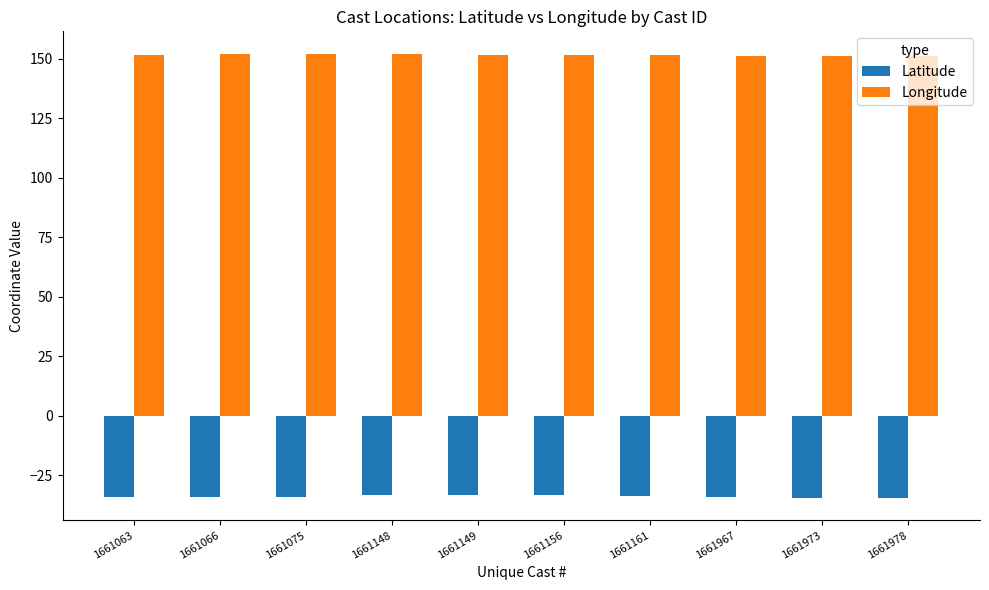

What is the difference between the maximum and minimum values in the Longitude series?

1.1